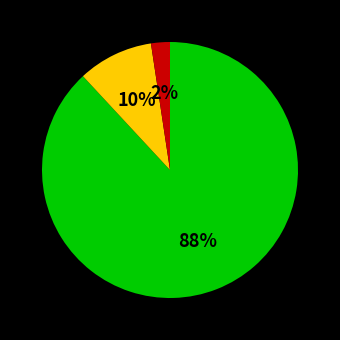

To the nearest percent, what is the difference between the largest and smallest slice percentages?

86%